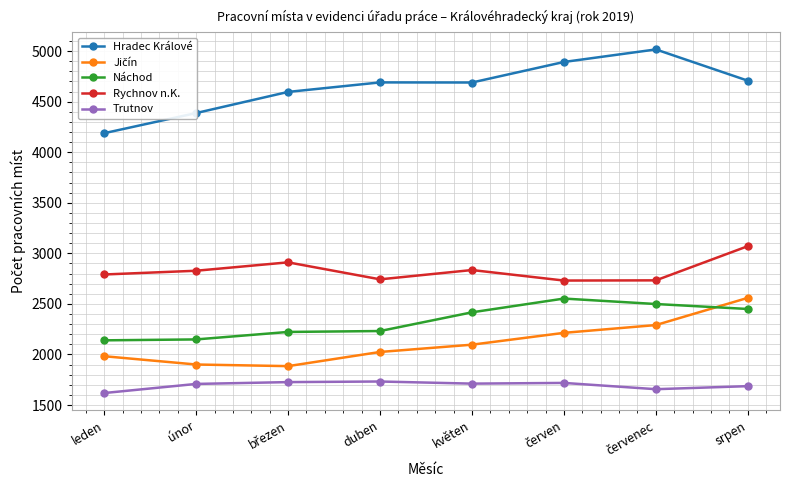

Where is Náchod nearest to the value 2346?

květen